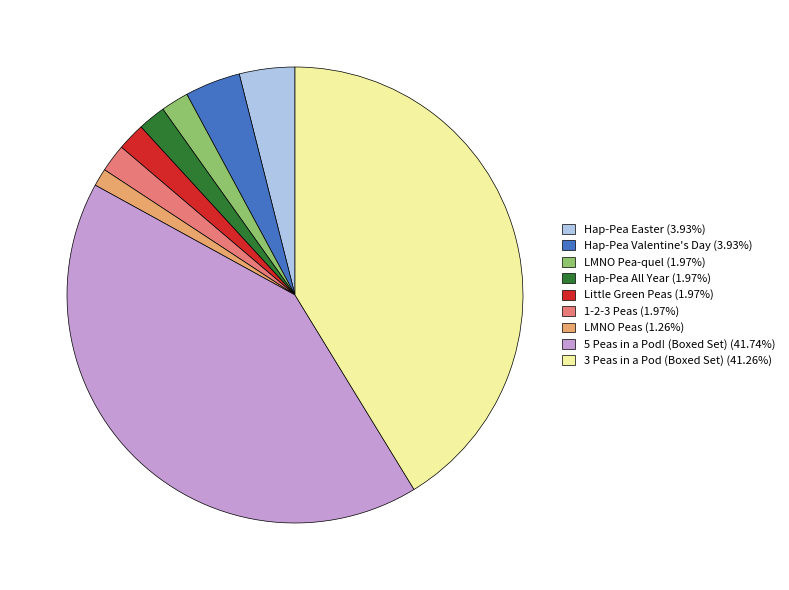

Do Little Green Peas (1.97%) and Hap-Pea All Year (1.97%) together represent more than half of the pie?

No